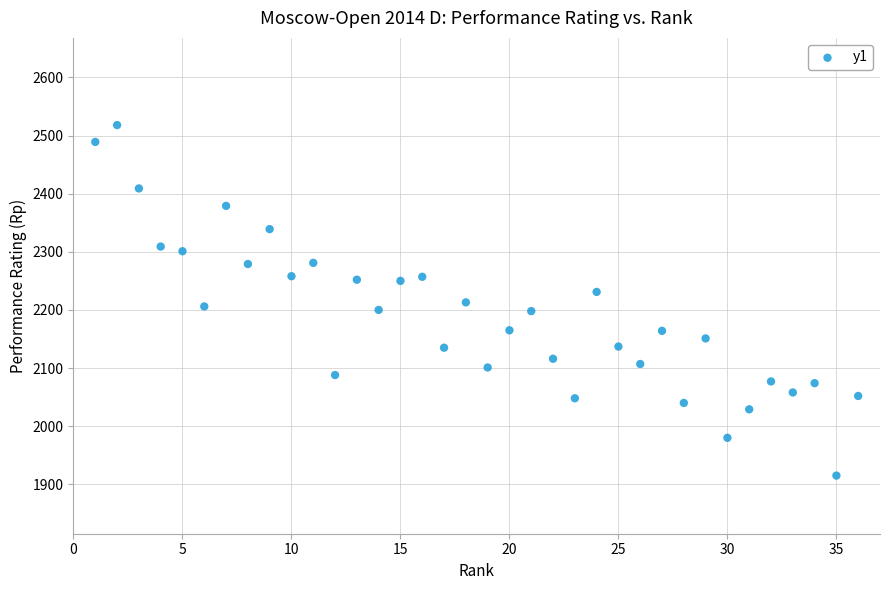

What is the range of X values (max minus min)?

35